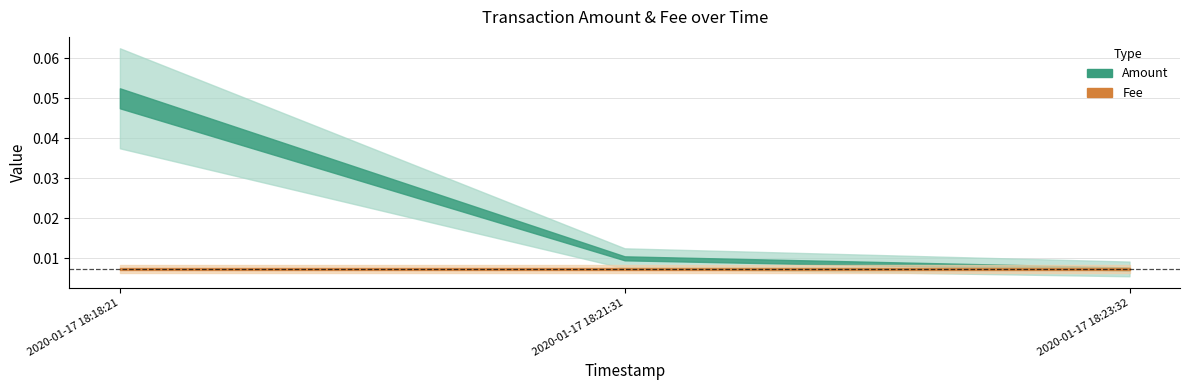

Which series changed the most between 2020-01-17 18:18:21 and 2020-01-17 18:21:31?

Amount